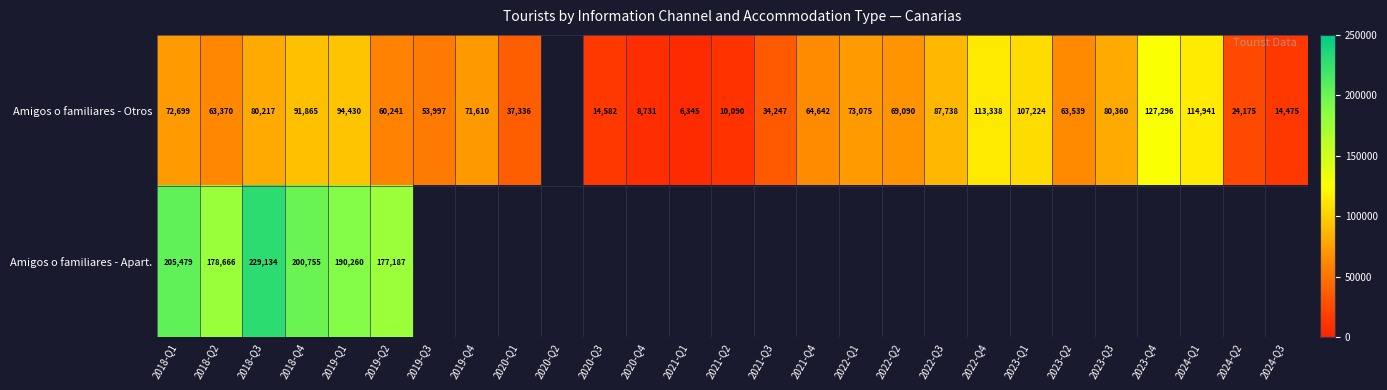

What is the difference between the highest and lowest values at 2018-Q4?

108890